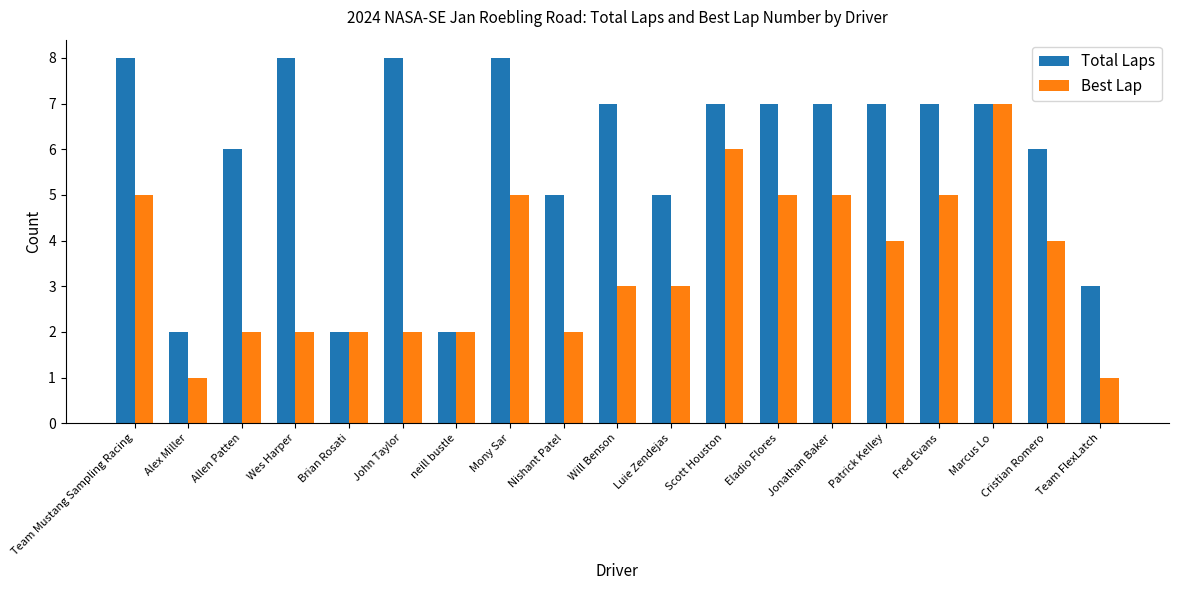

Does the chart contain stacked bars?

No